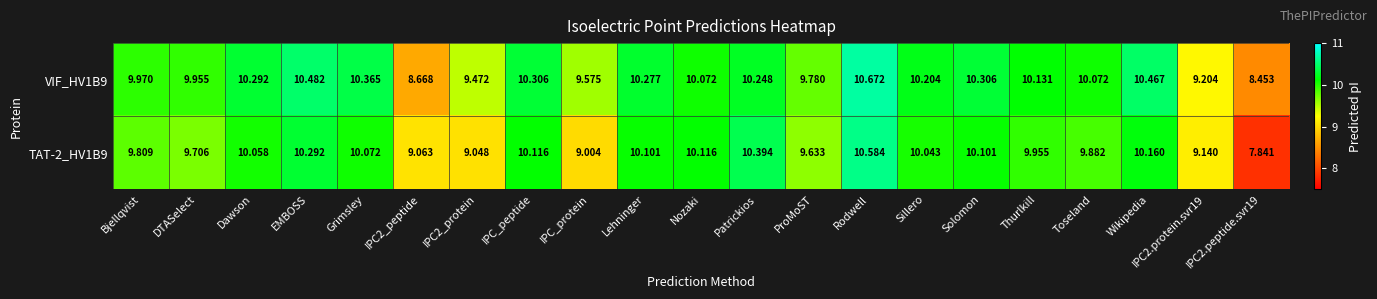

Count the number of categories in the chart.

21